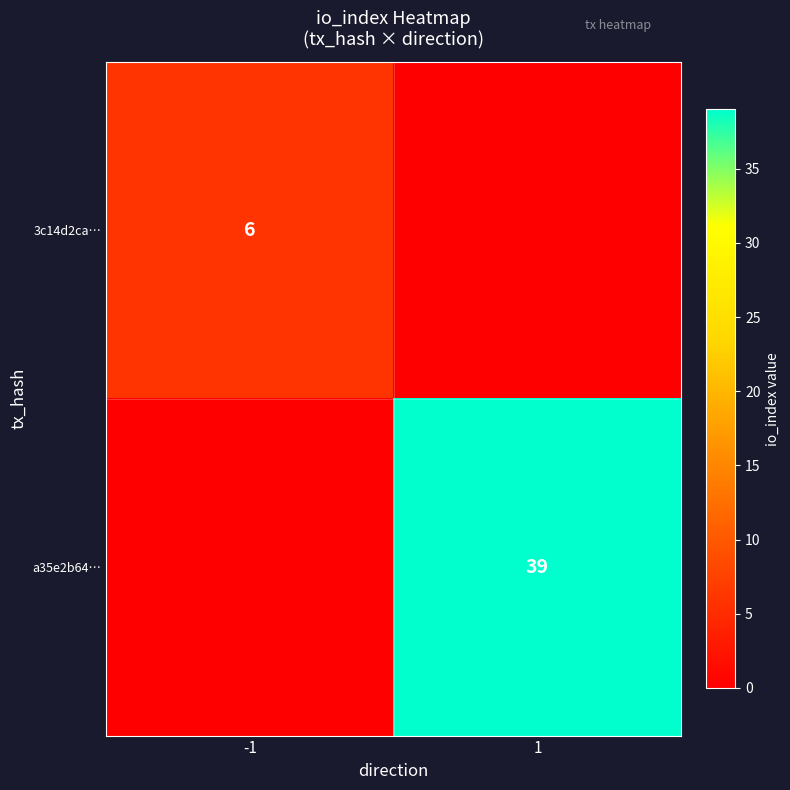

Is it true that a35e2b64… equals 39 at 1?

True